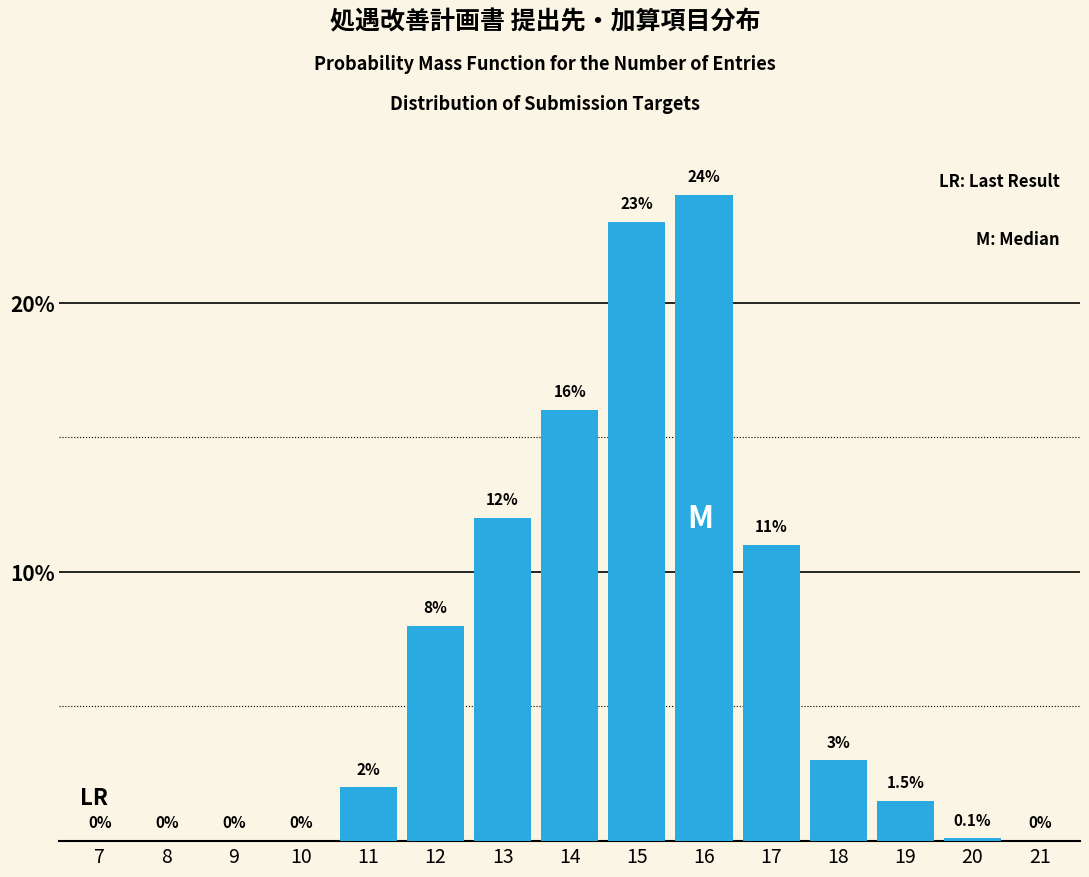

Reading left to right, extract all data points from this chart.

7=0.0	8=0.0	9=0.0	10=0.0	11=2.0	12=8.0	13=12.0	14=16.0	15=23.0	16=24.0	17=11.0	18=3.0	19=1.5	20=0.1	21=0.0